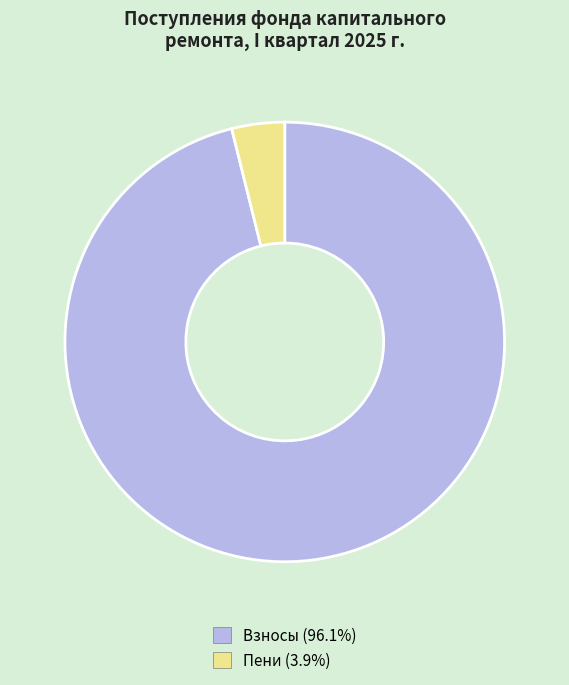

Do Взносы (96.1%) and Пени (3.9%) together represent more than half of the pie?

Yes